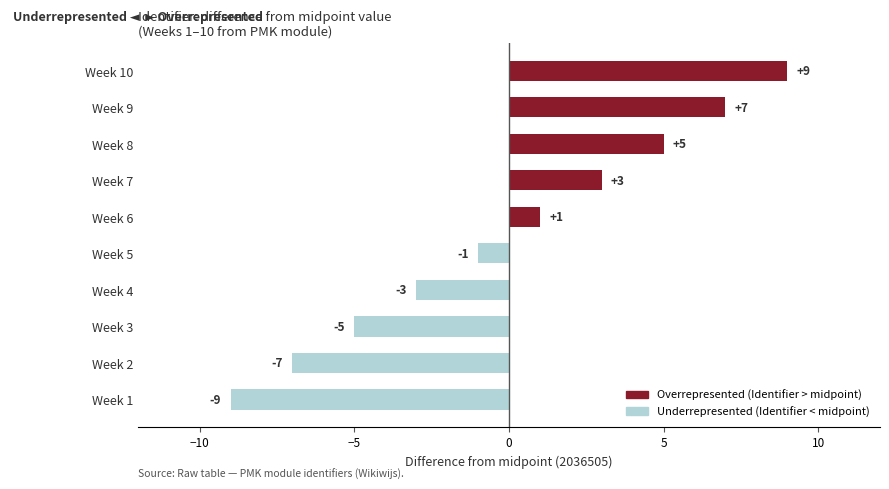

How many positive values are there?

5